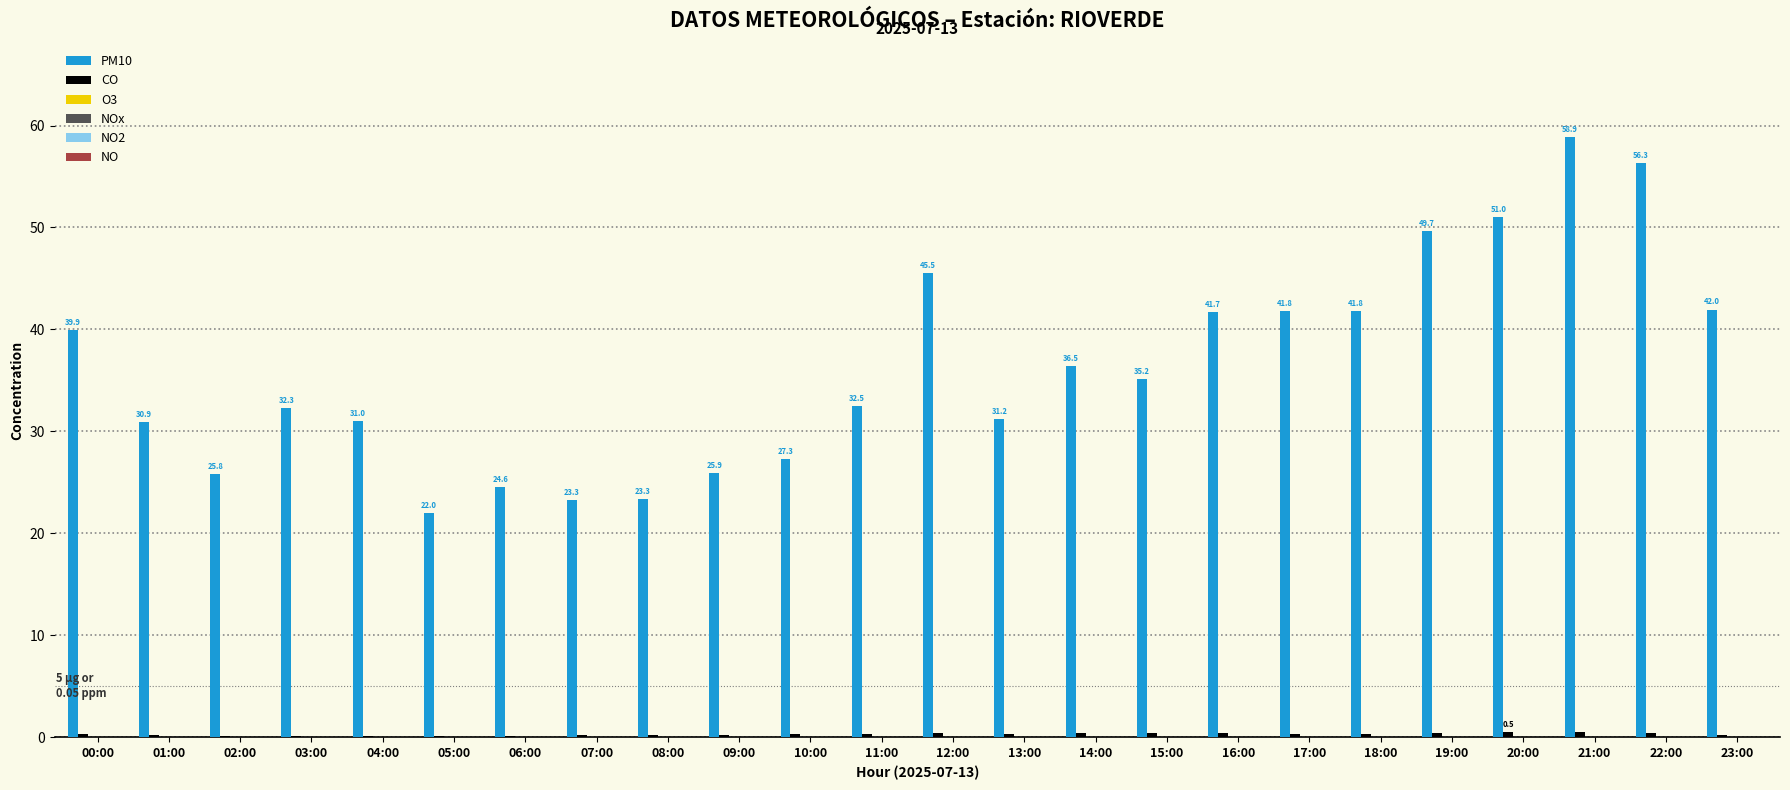

Which series has the largest total across all categories?

PM10